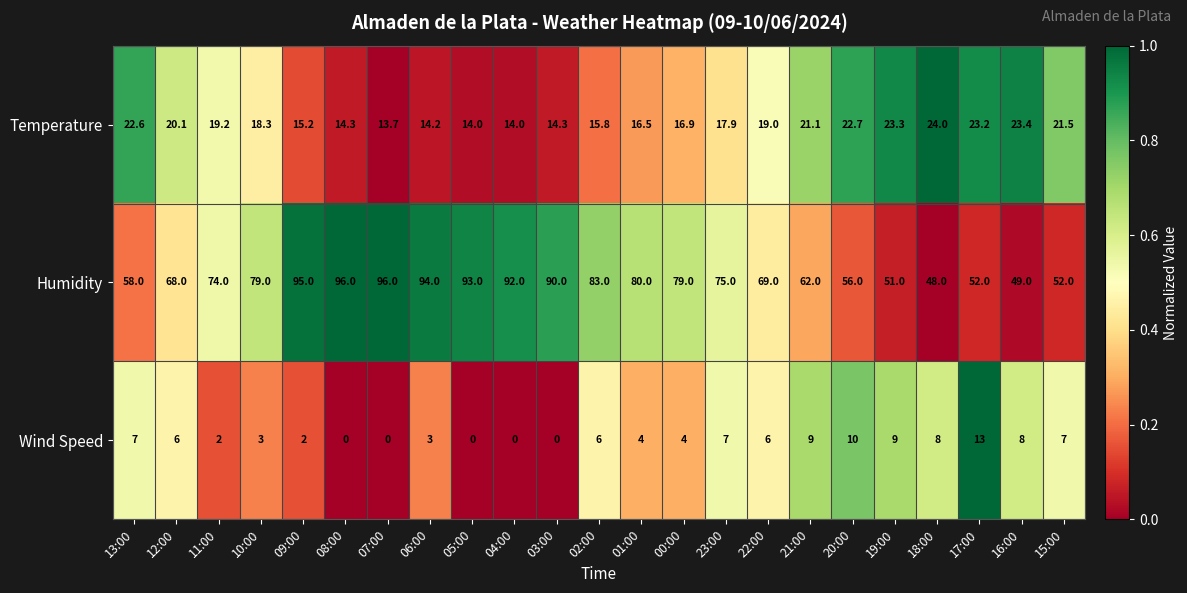

What is the total value across all series at 04:00?

106.0